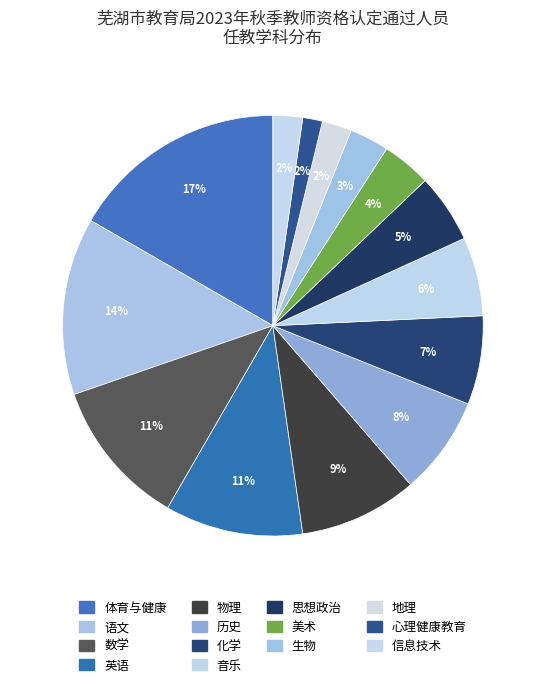

How many slices are in this pie chart?

14